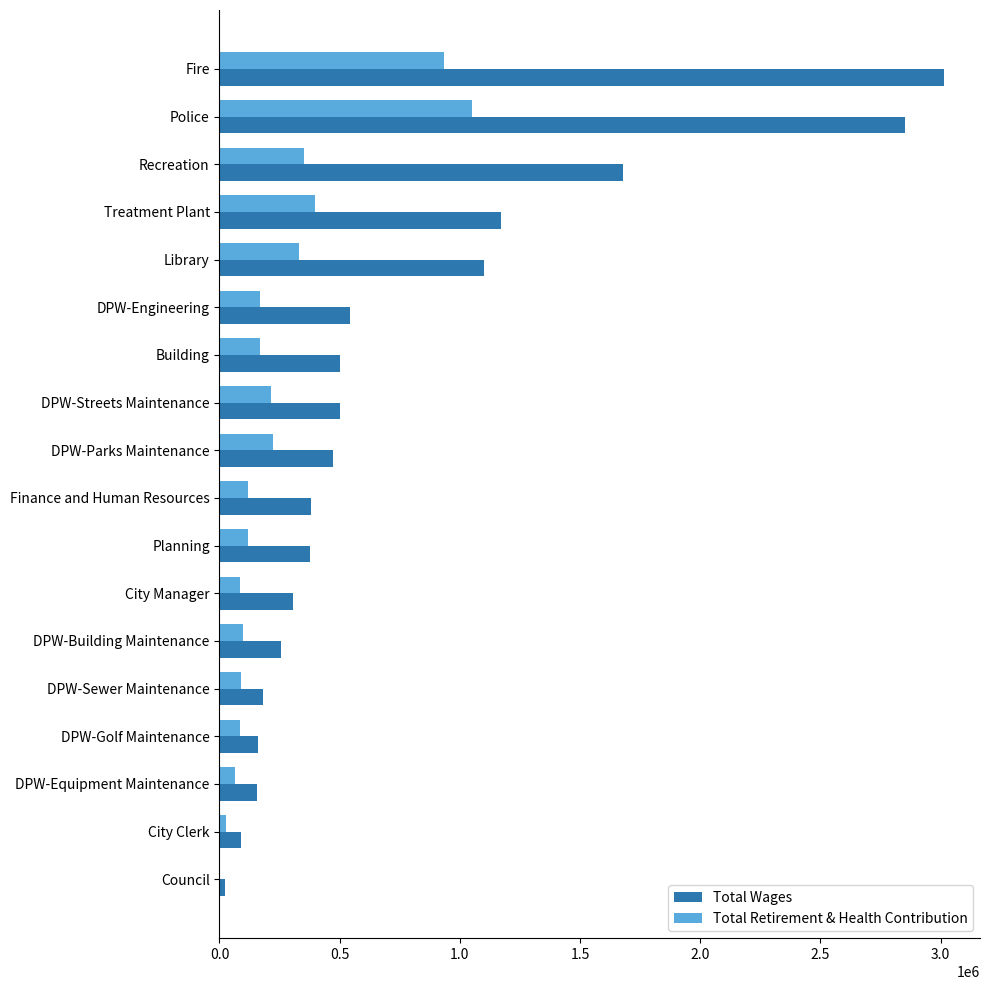

What is the average value of the Total Retirement & Health Contribution series?

251623